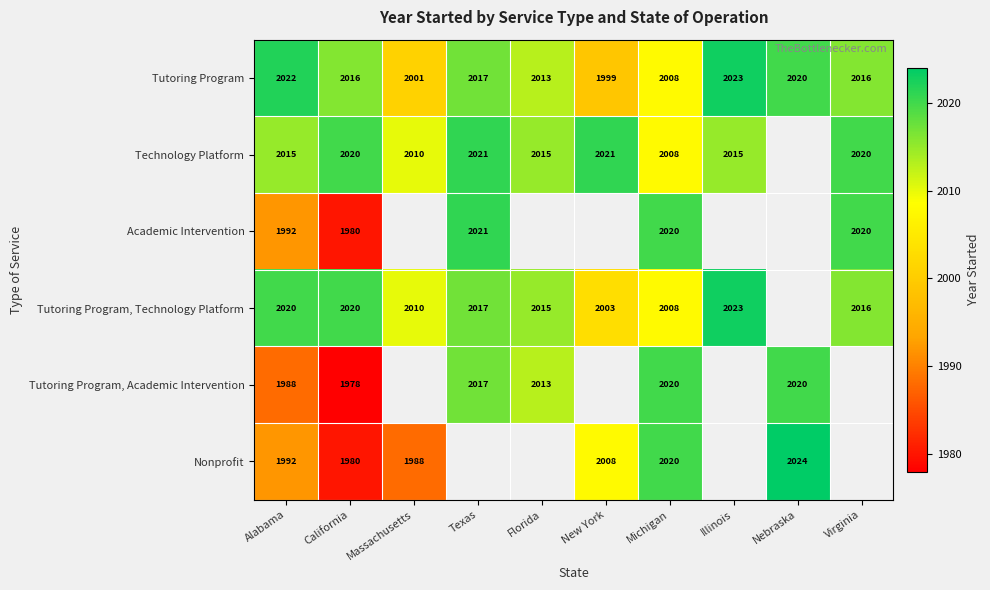

Is it true that Academic Intervention equals 2021 at Texas?

True